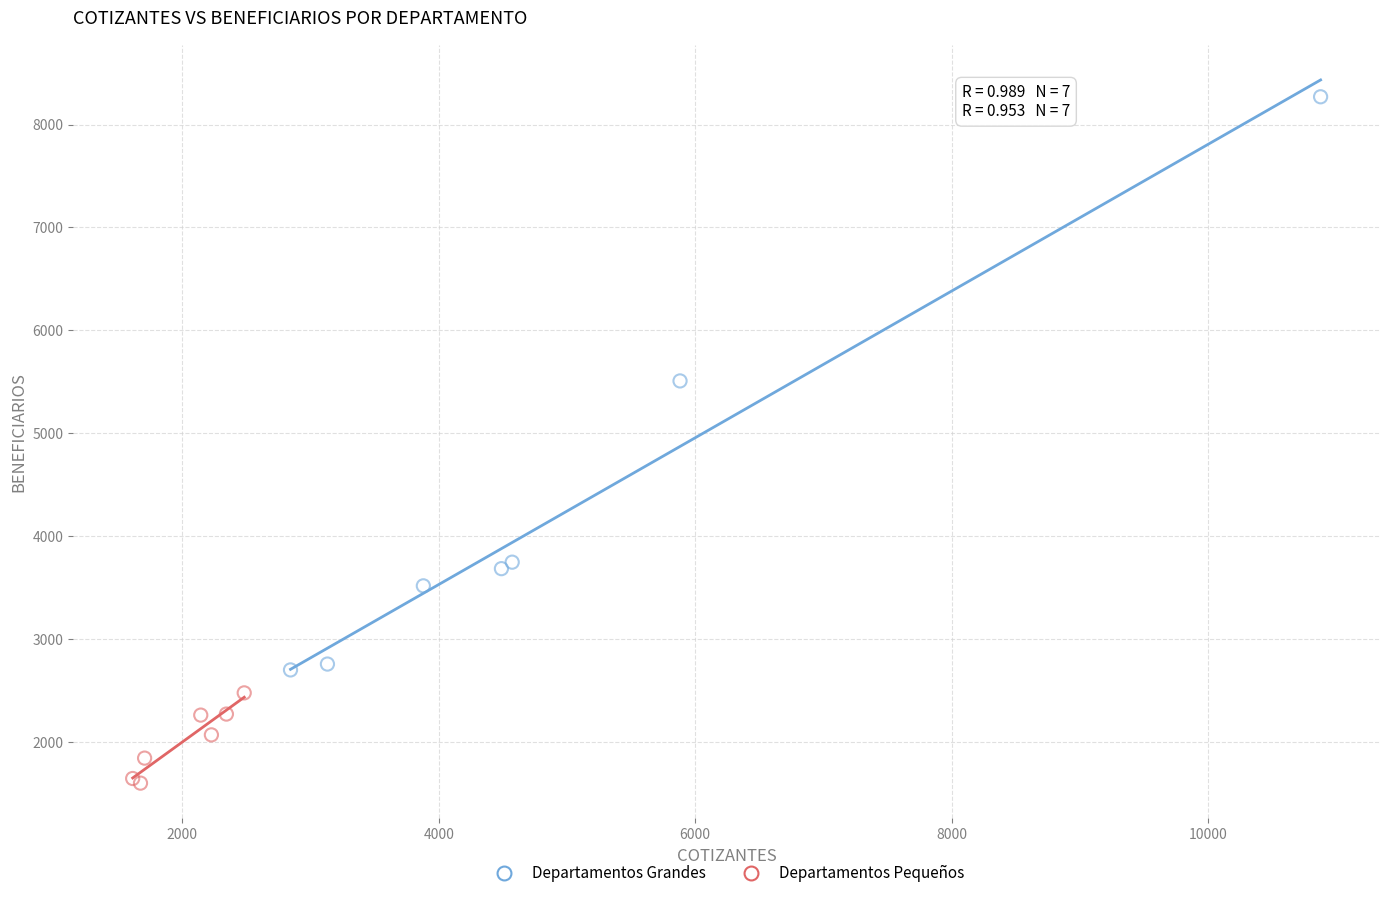

Which series reaches the maximum Y coordinate?

Departamentos Grandes